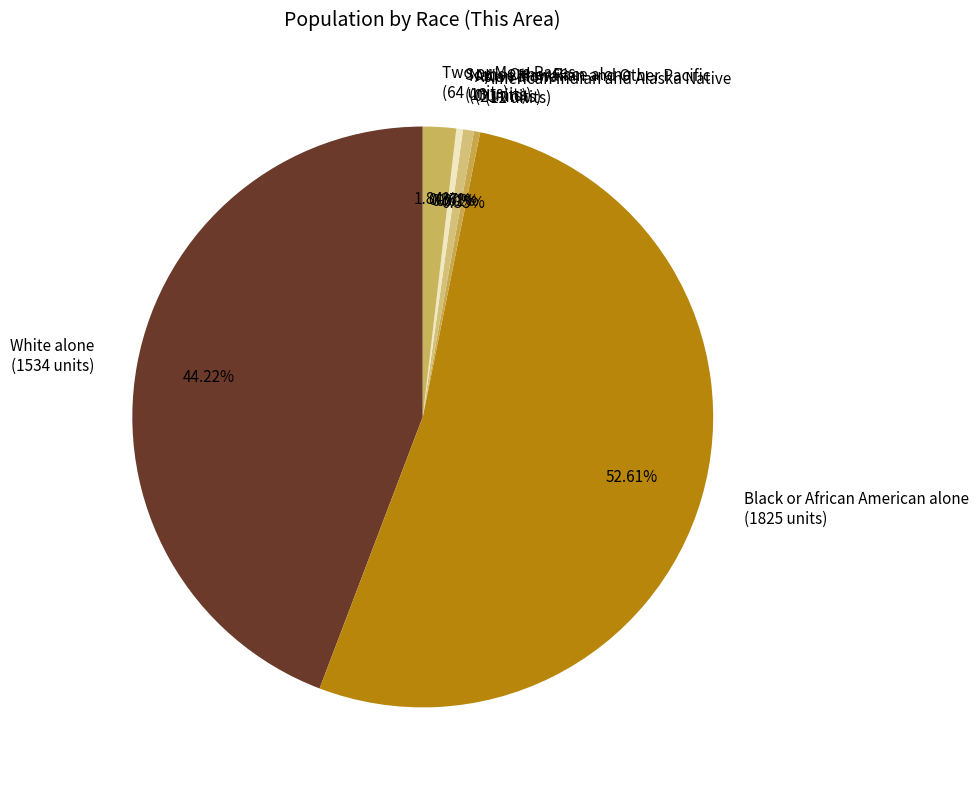

What is the majority slice?

Black or African American alone